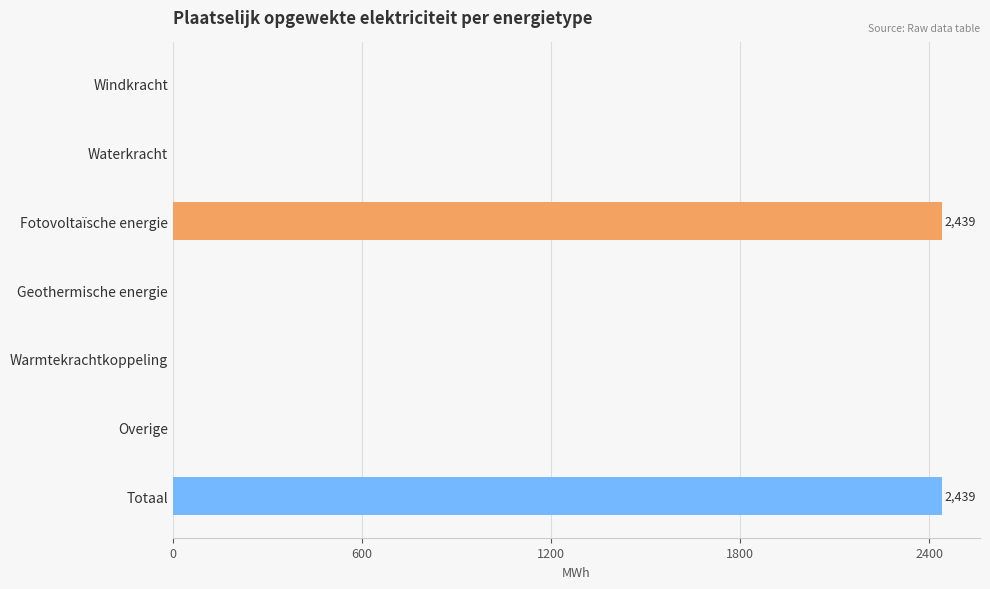

Reading bottom to top, list all the values displayed in this chart.

Totaal=2439.4	Overige=0.0	Warmtekrachtkoppeling=0.0	Geothermische energie=0.0	Fotovoltaïsche energie=2439.4	Waterkracht=0.0	Windkracht=0.0